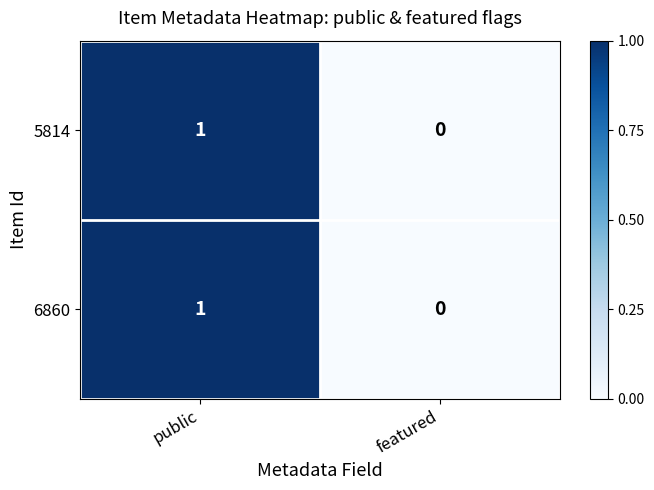

At which label does 6860 reach its minimum?

featured